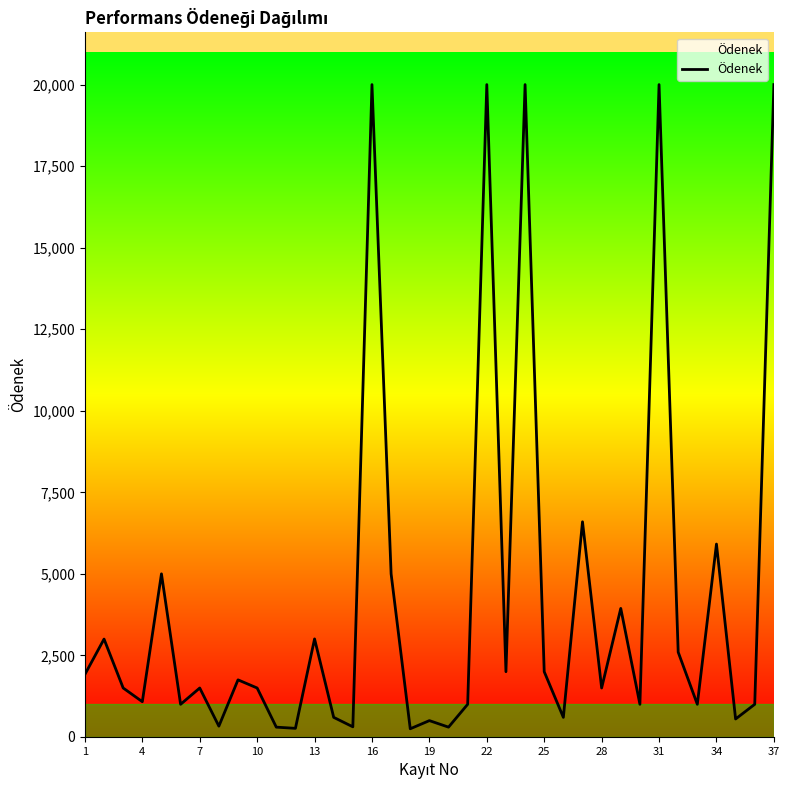

What is the difference between the maximum and minimum values?

19750